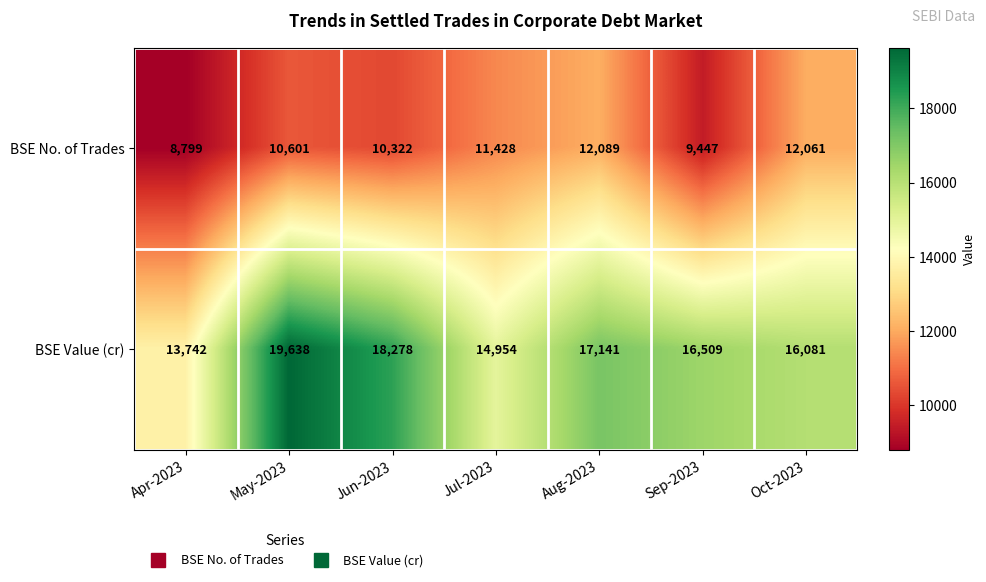

List the series in order of their peak value, highest first.

BSE Value (cr), BSE No. of Trades